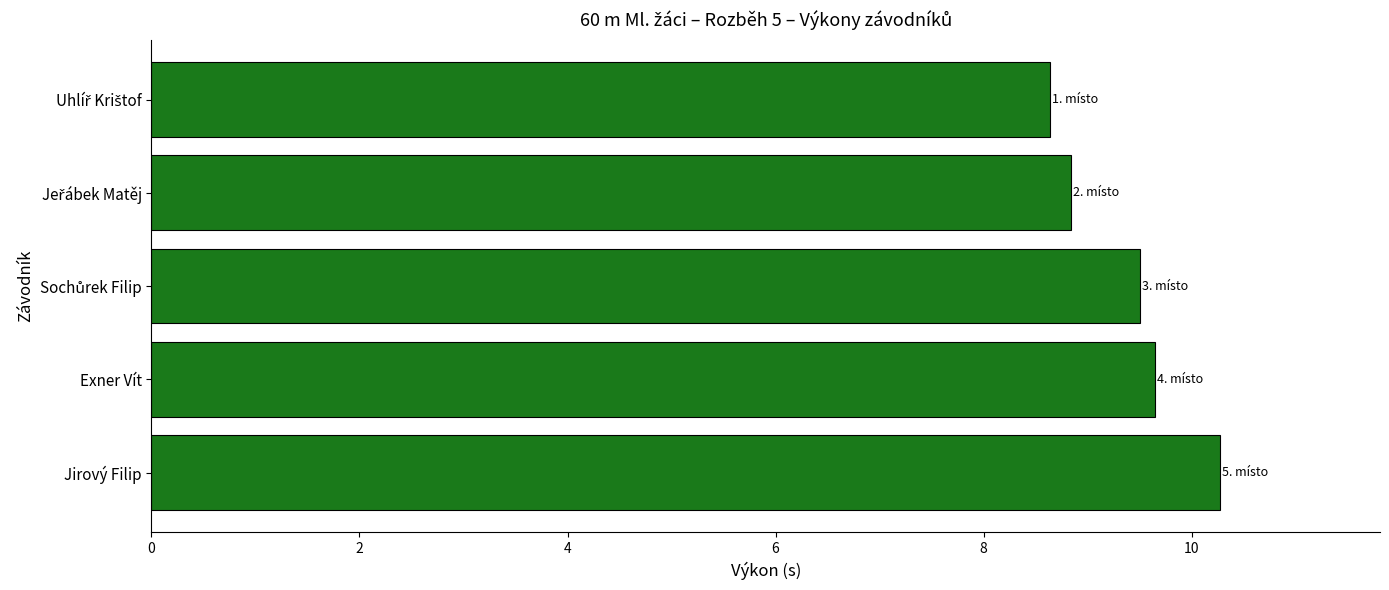

Between Exner Vít and Jirový Filip, which is larger?

Jirový Filip